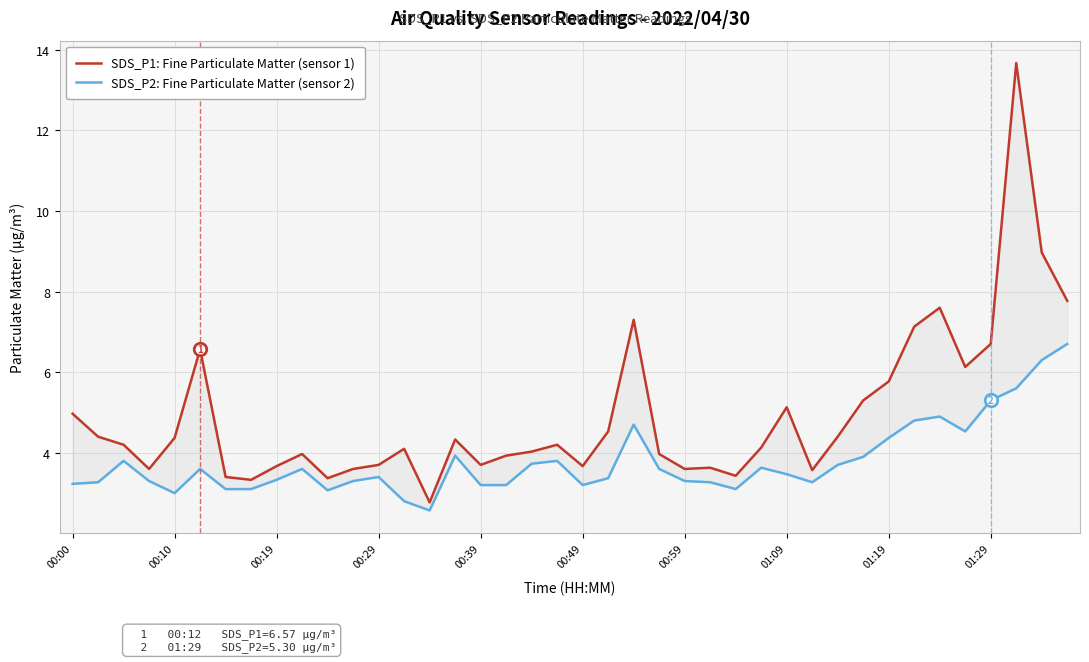

What is the maximum value for SDS_P2: Fine Particulate Matter (sensor 2)?

6.7